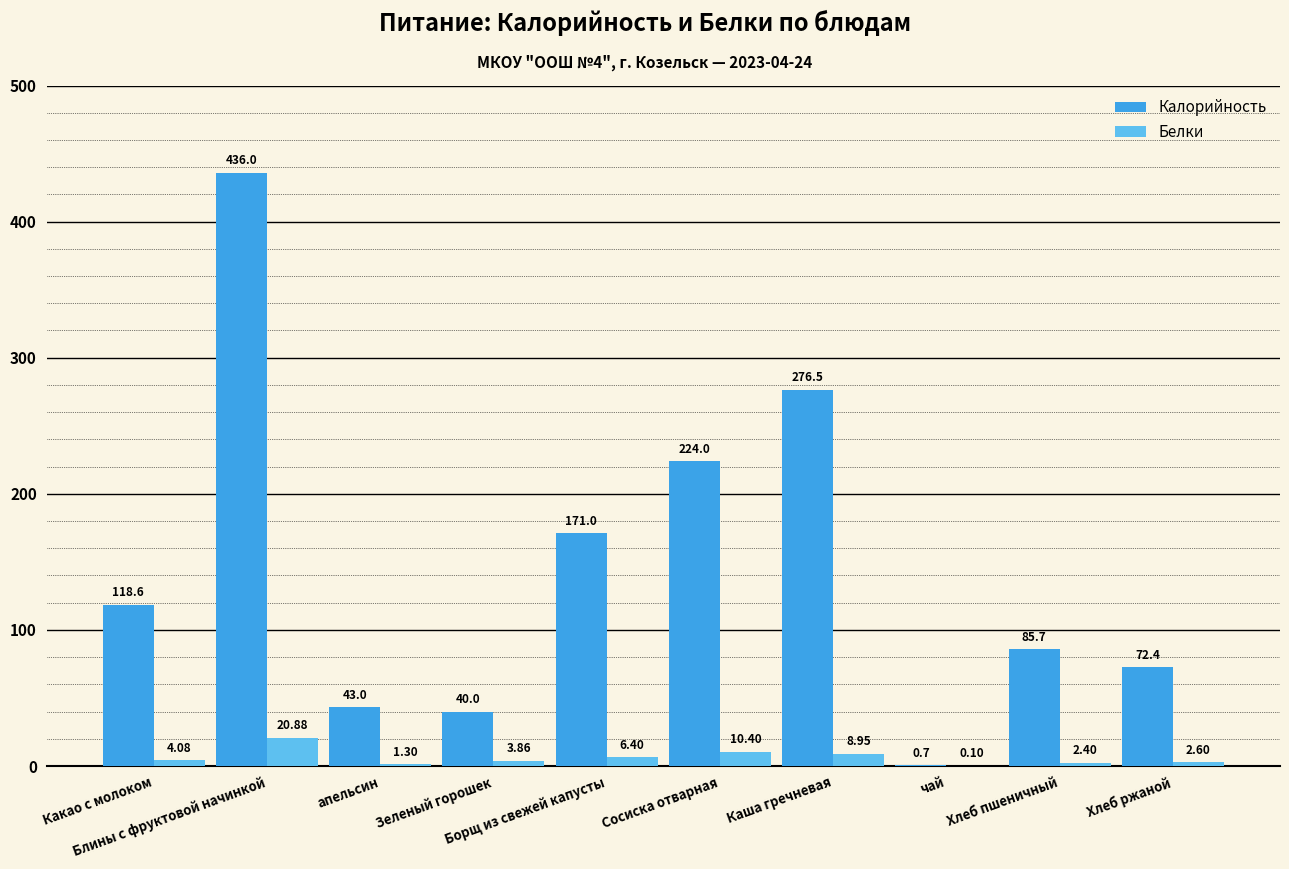

Which series has the largest total across all categories?

Калорийность